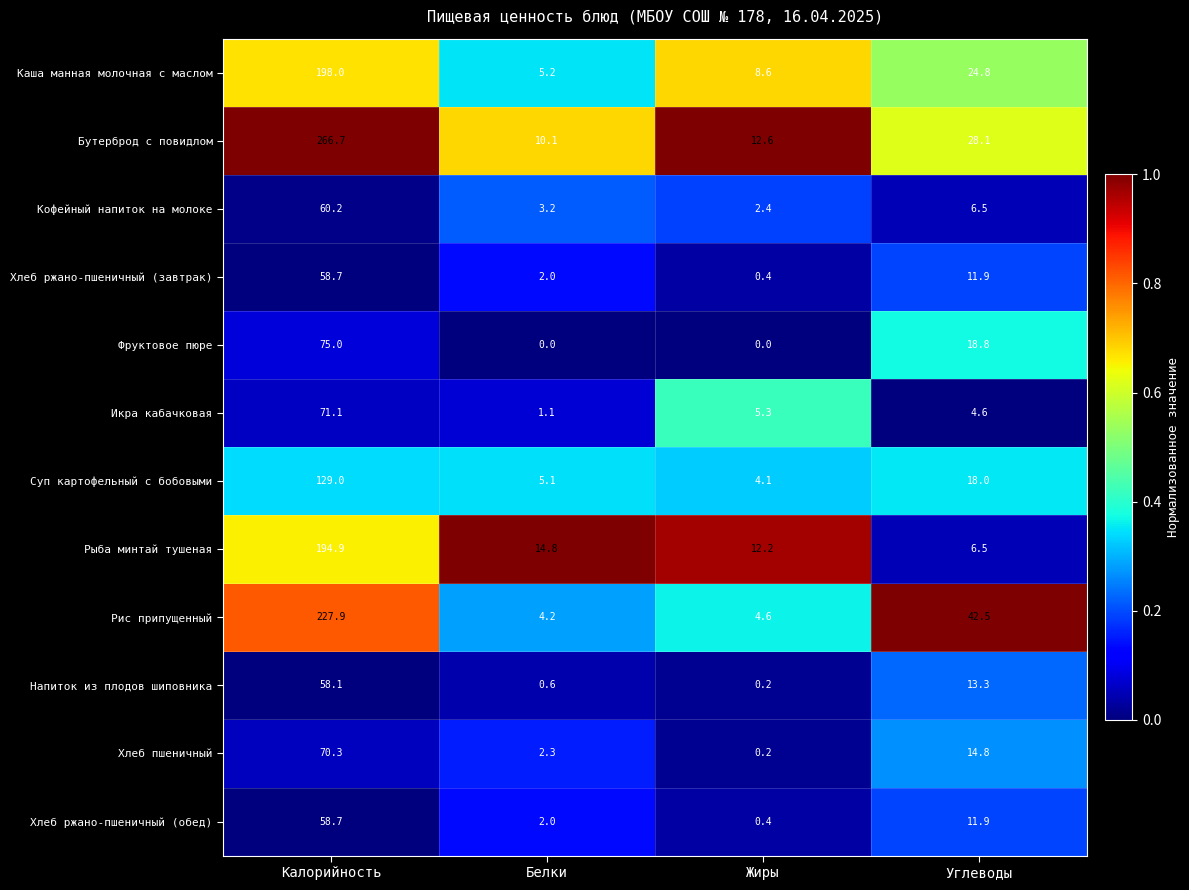

At how many categories does at least one series exceed 0?

4